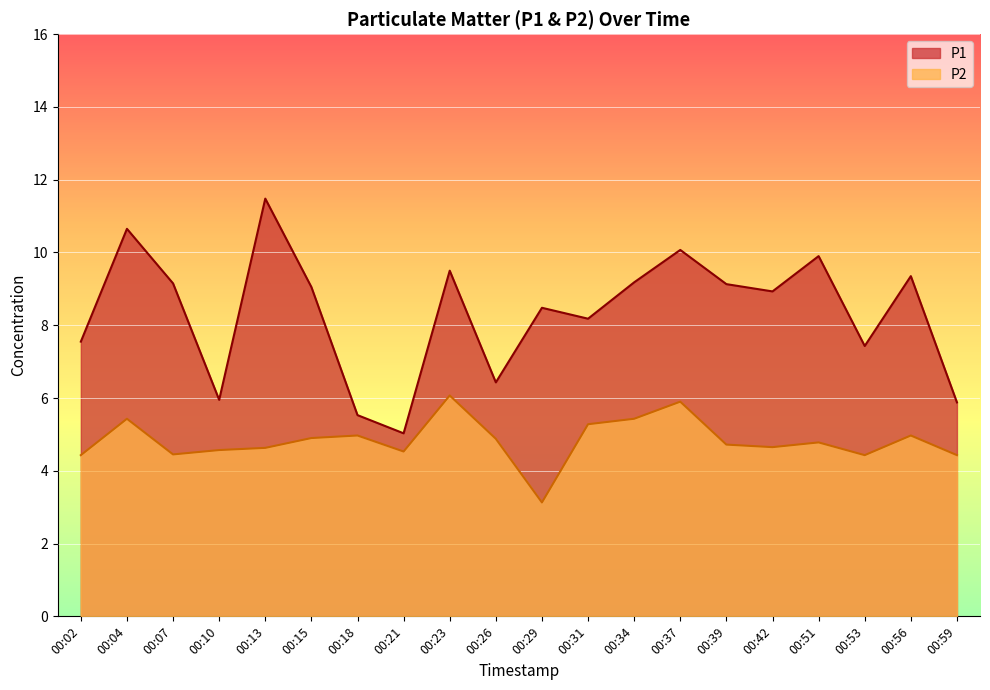

What is the minimum value for P1?

5.0